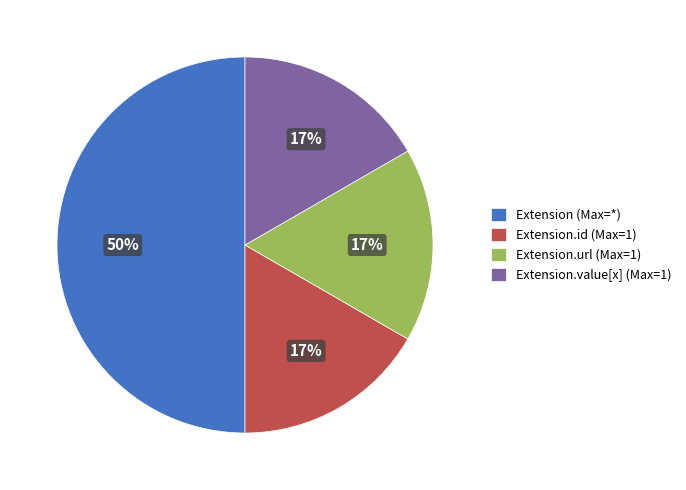

The Extension.url (Max=1) slice represents 17% of the pie. True or false?

True